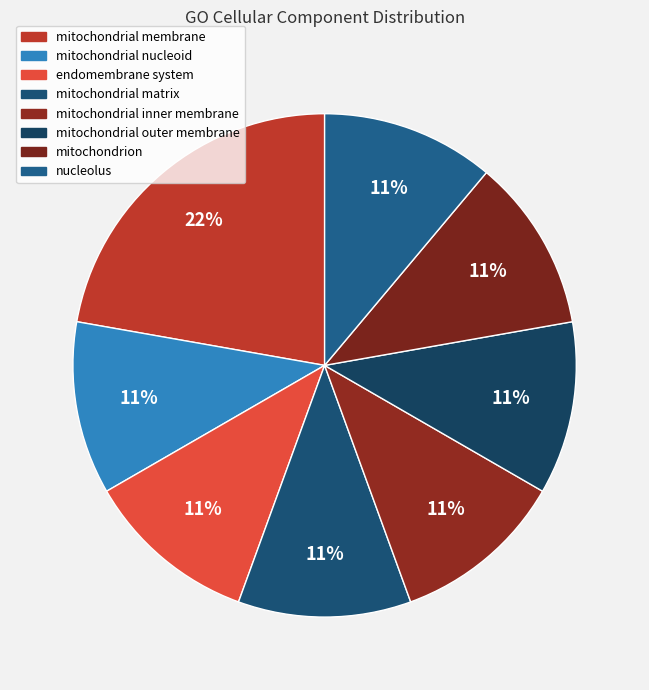

The mitochondrial membrane slice represents 30% of the pie. True or false?

False